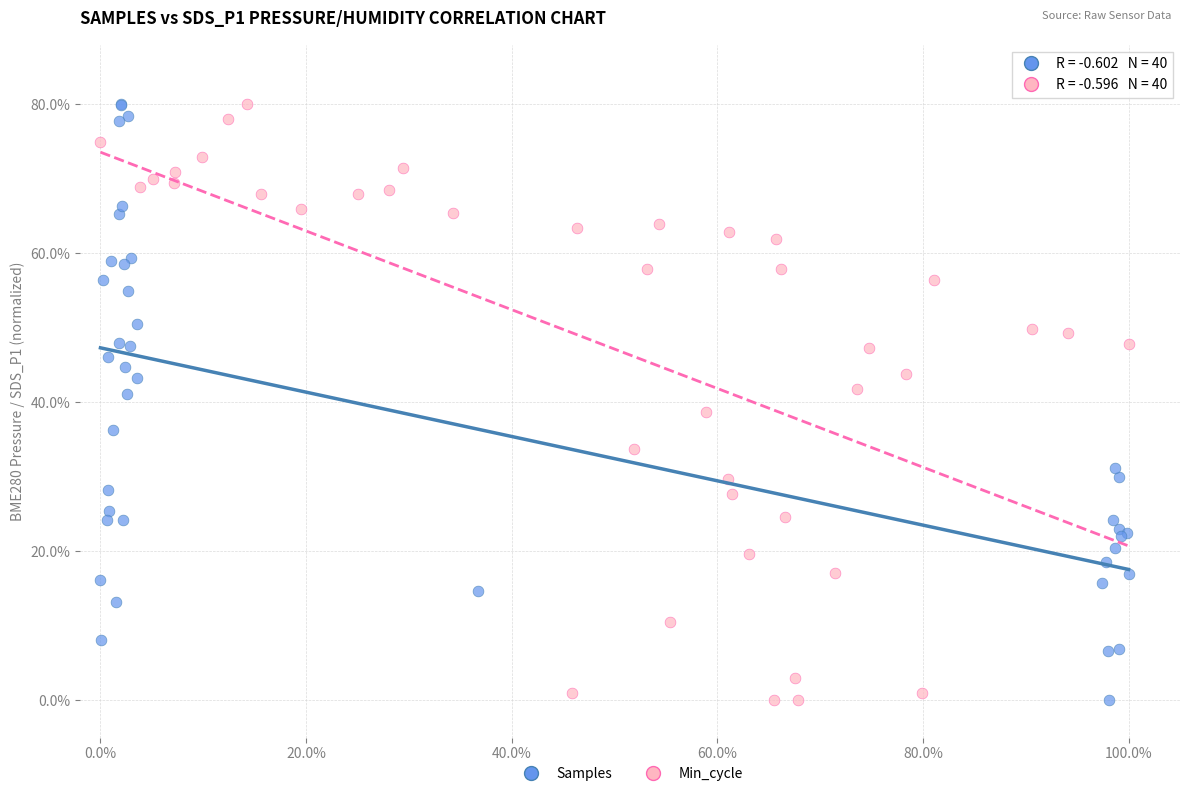

What are all the series names shown in the legend?

Samples, Min_cycle